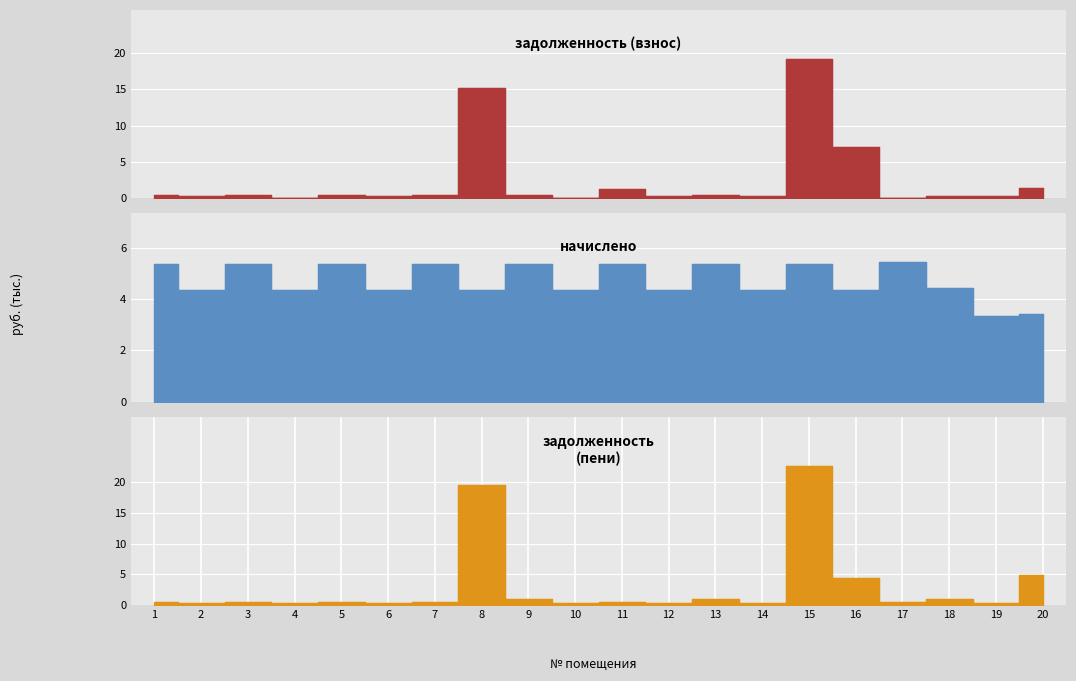

Which category has the highest value in the задолженность (взнос) series?

15